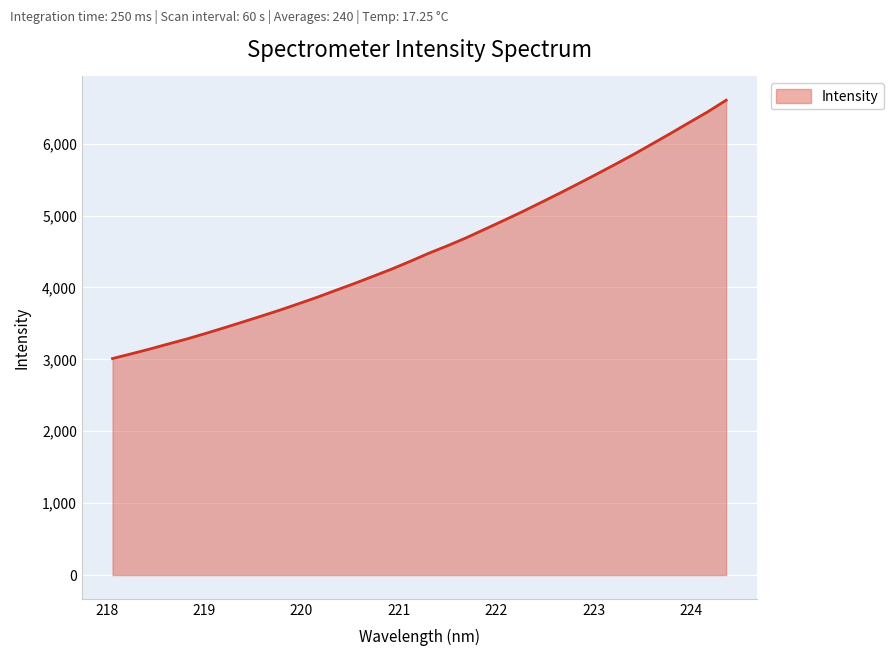

What is the greatest value displayed?

6603.9